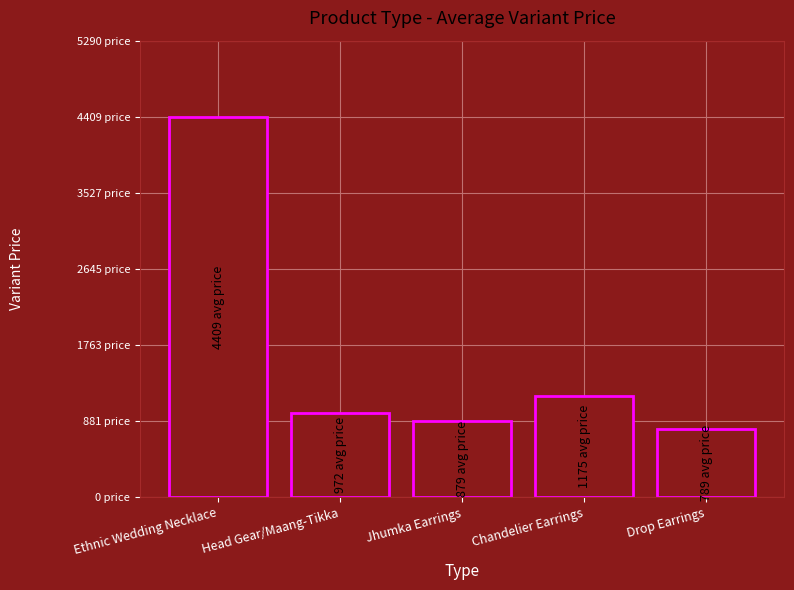

Which has a higher value, Chandelier Earrings or Head Gear/Maang-Tikka?

Chandelier Earrings